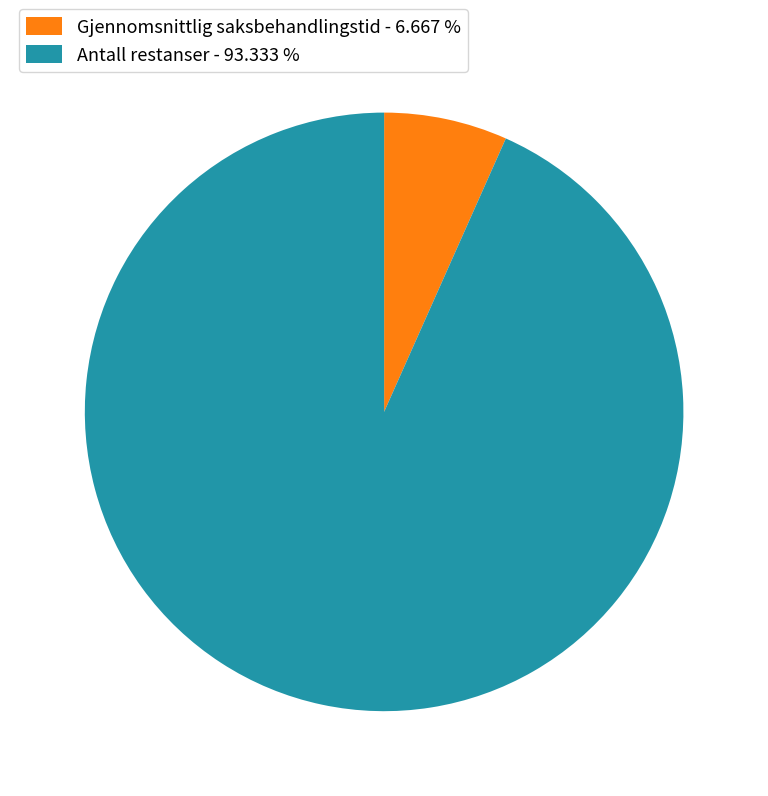

Combined, do Antall restanser - 93.333 % and Gjennomsnittlig saksbehandlingstid - 6.667 % account for over 50%?

Yes